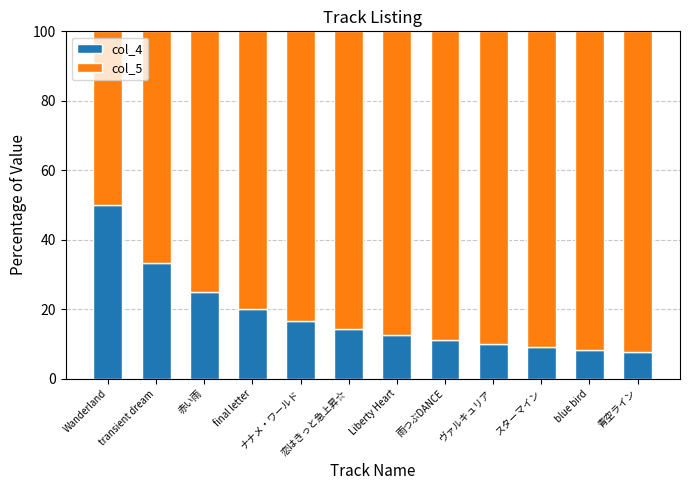

At which label is col_4 closest to 28?

赤い雨